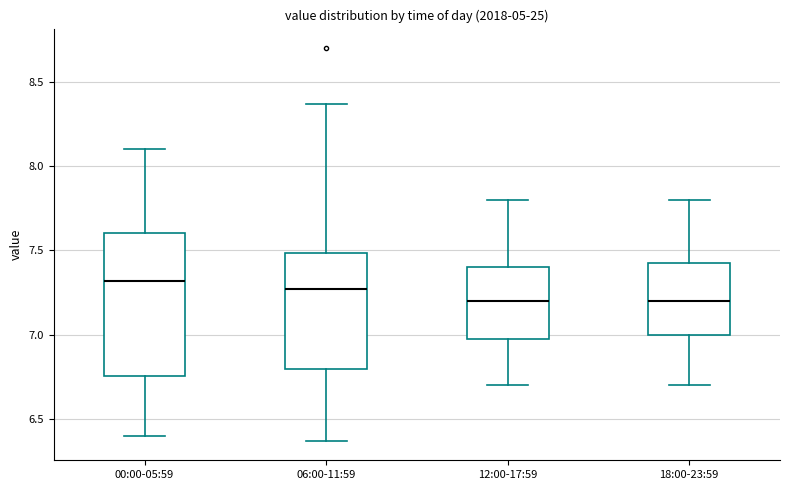

Where does the lower whisker of the box for 06:00-11:59 end on the y-axis? The values are not printed on the chart, so give them approximately, as read against the axis.

6.35